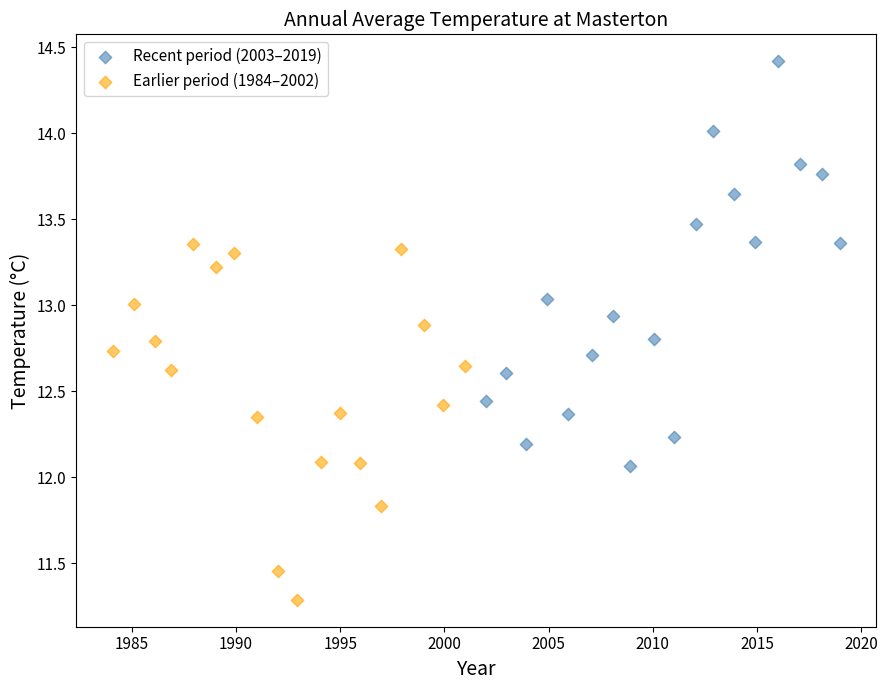

Which series reaches the maximum Y coordinate?

Recent period (2003–2019)